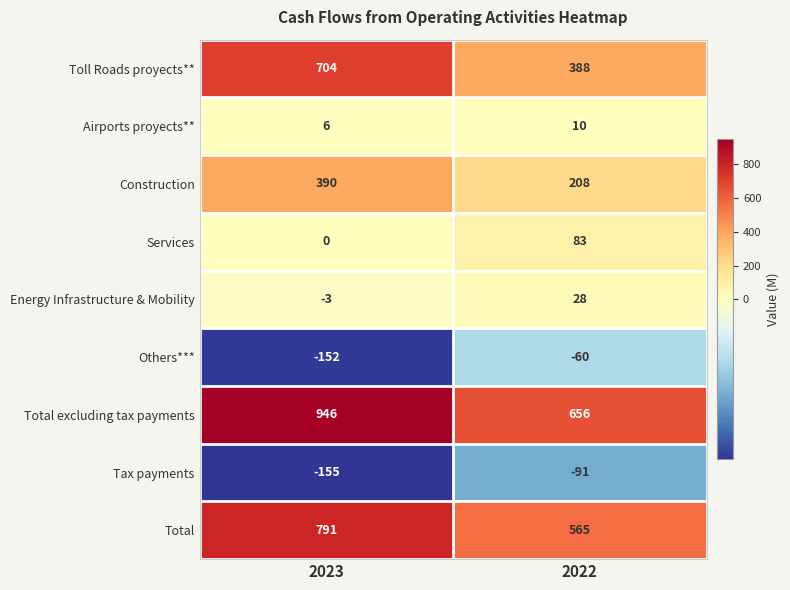

Where is Energy Infrastructure & Mobility nearest to the value 12?

2023